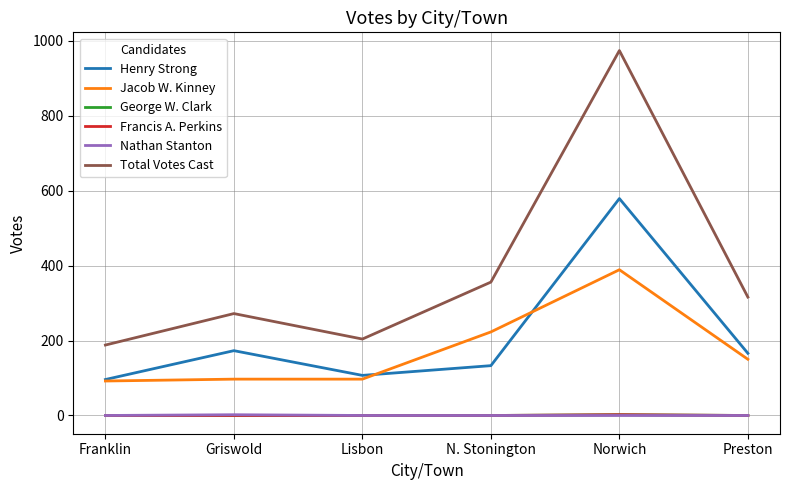

Which series has the widest spread of values?

Total Votes Cast